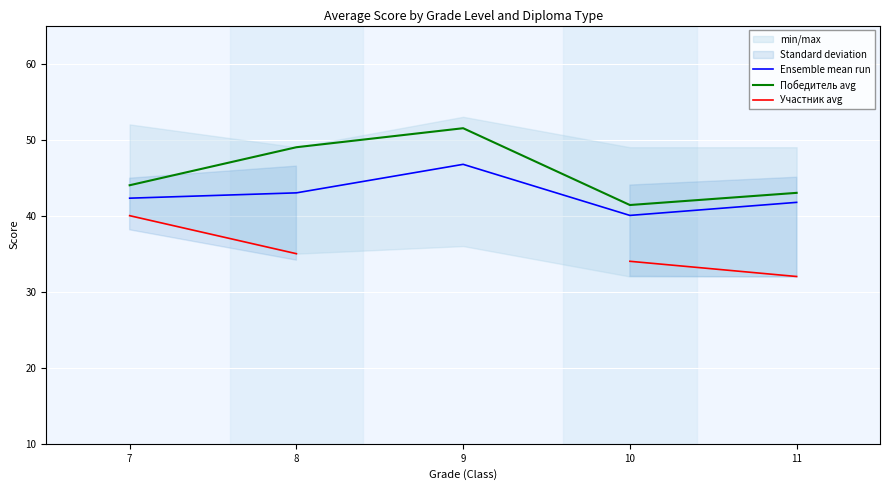

What is the value of the Ensemble mean run point at the 4th from the left?

40.0